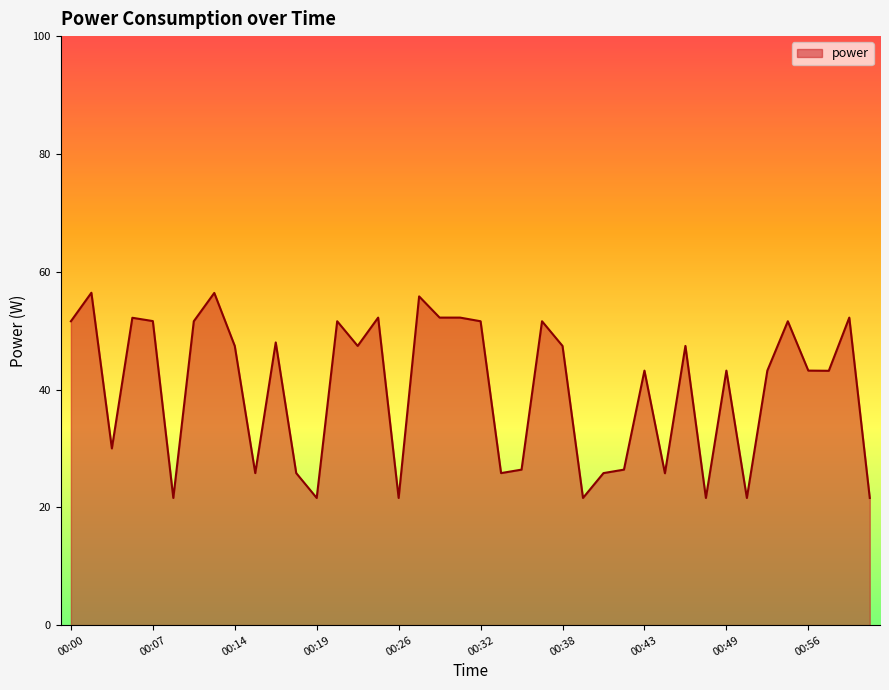

What is the smallest value displayed?

21.6